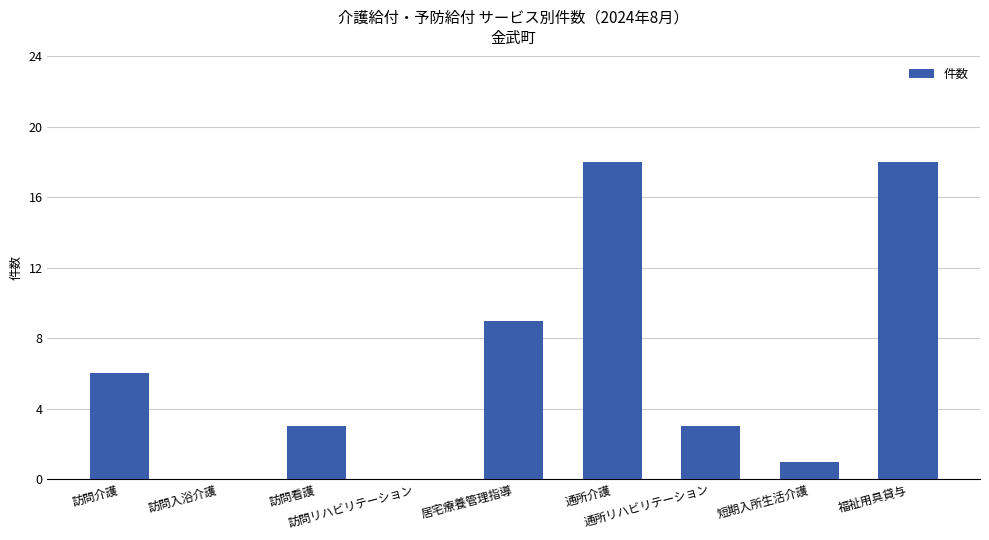

Does the chart contain stacked bars?

No